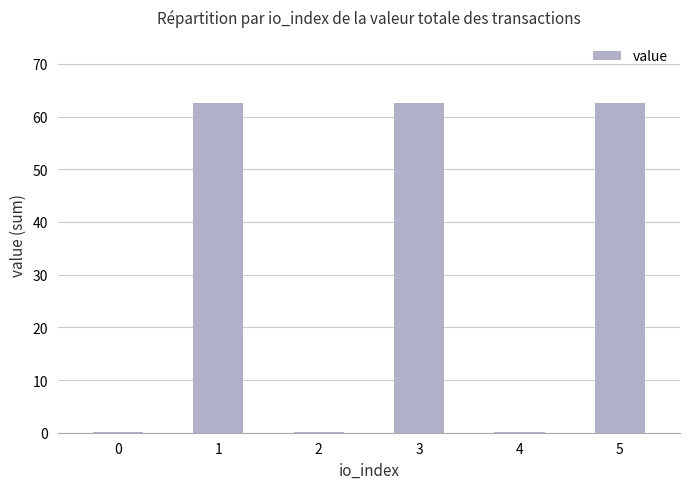

What is the difference between the values at 3 and 4?

62.4